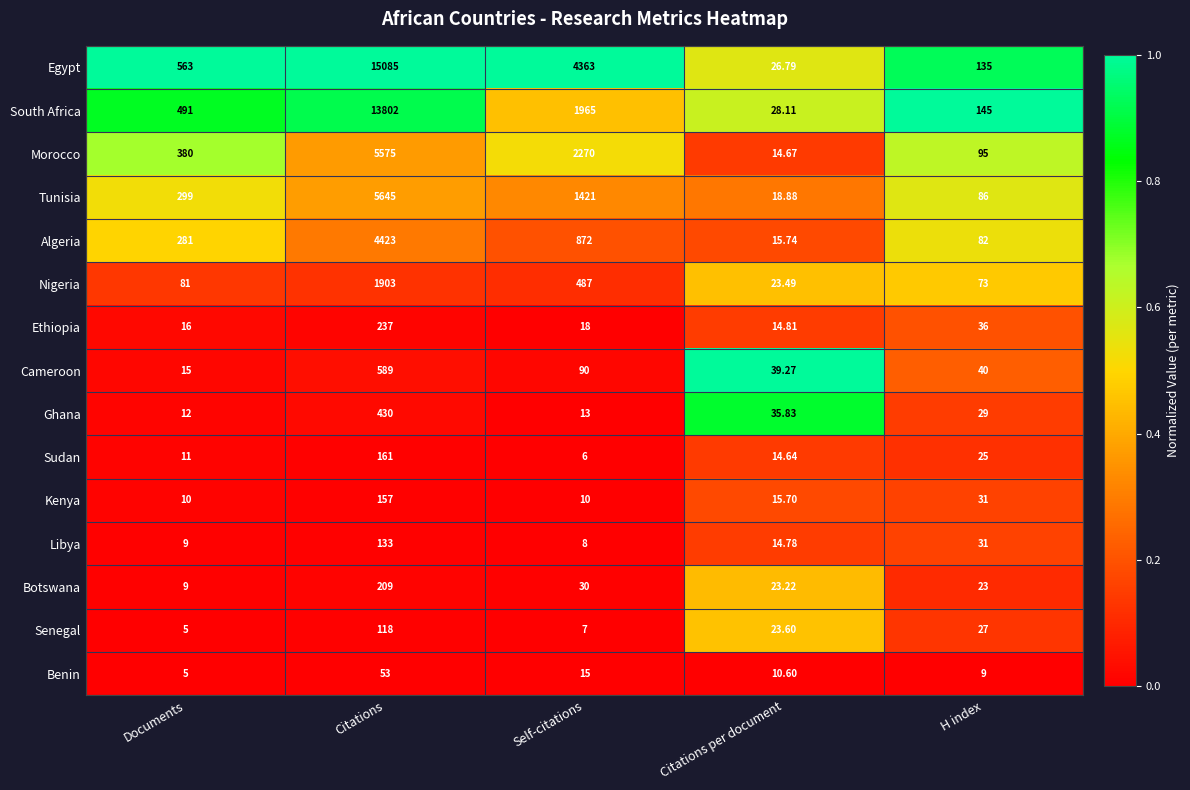

Which category has the lowest value across all series?

Documents